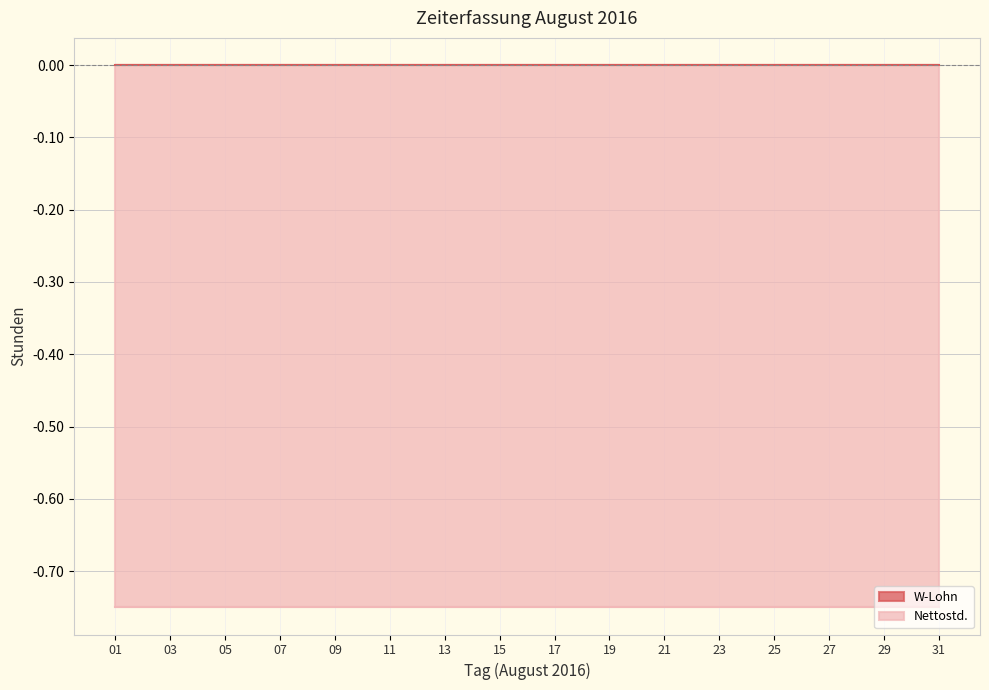

Does the chart have visible grid lines?

Yes